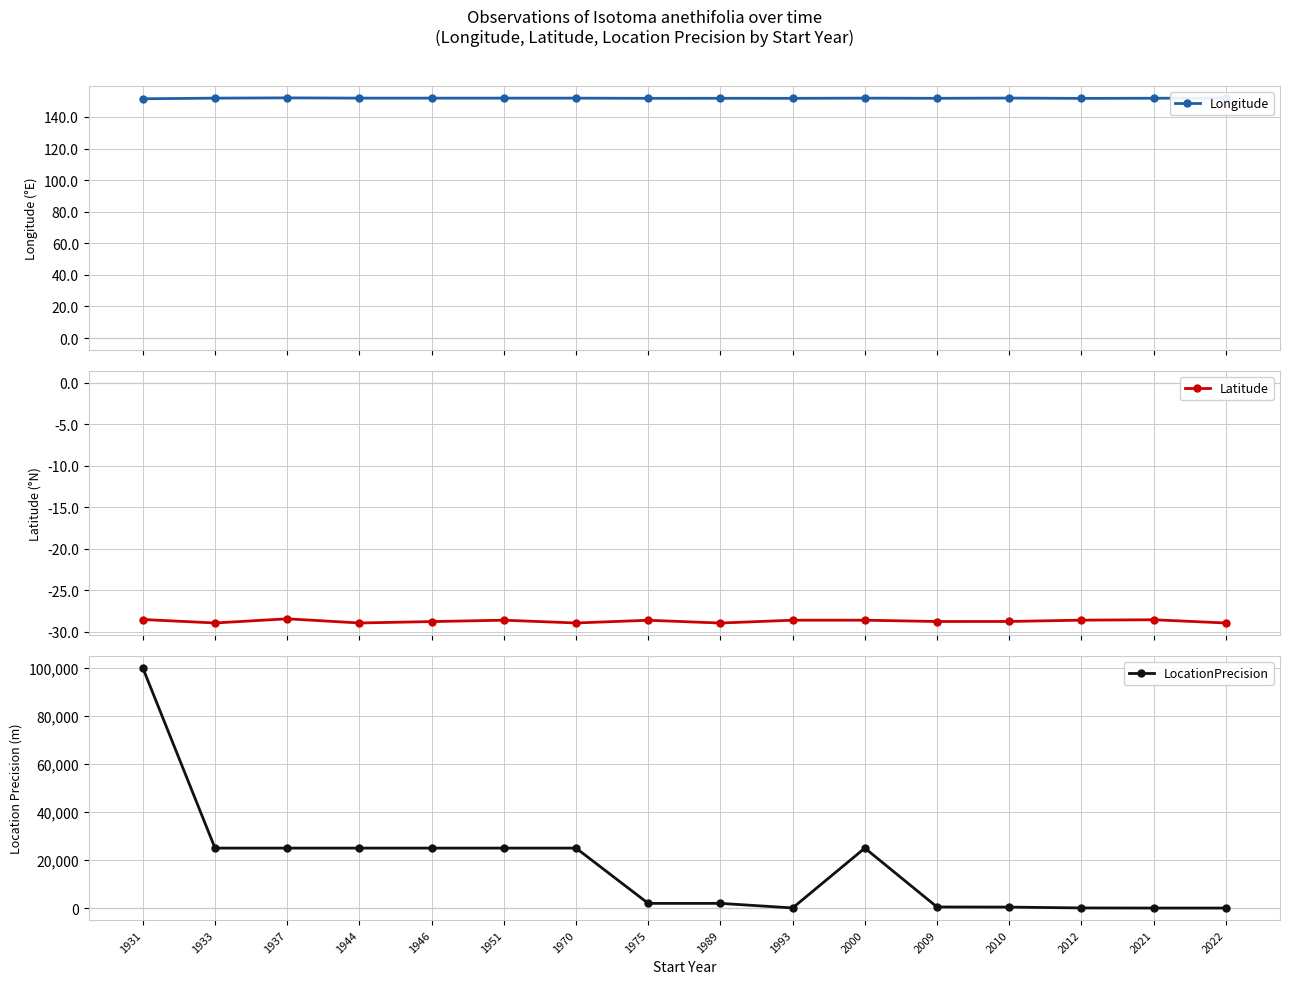

Is it true that Longitude equals 151.8 at 1989?

True